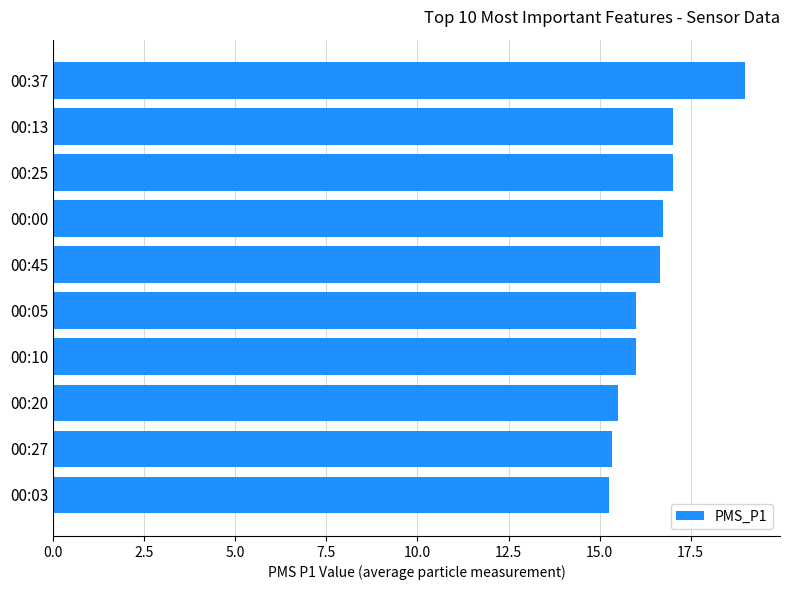

True or false: the data shows 16.8 at 00:00.

True